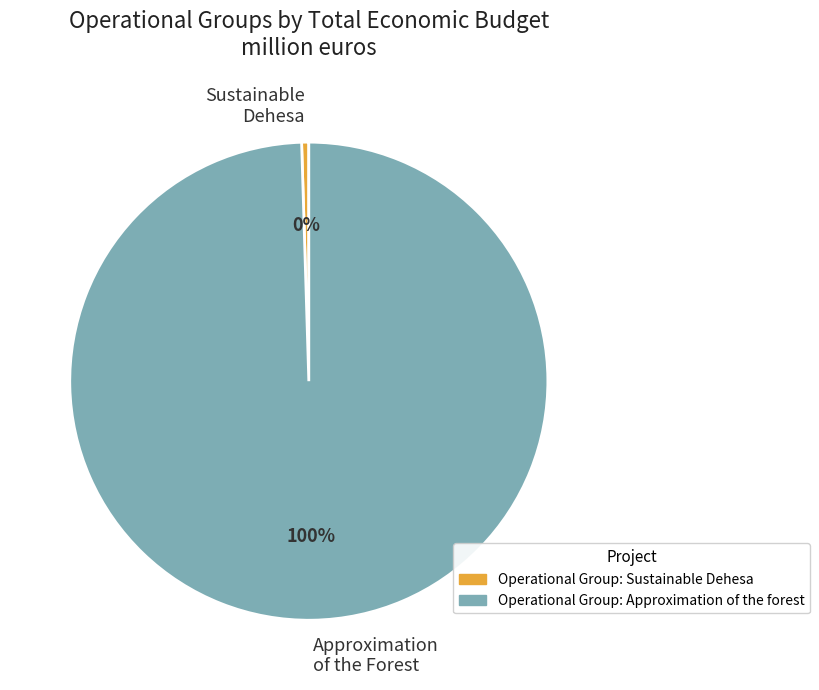

Which slice is the largest?

Approximation of the Forest